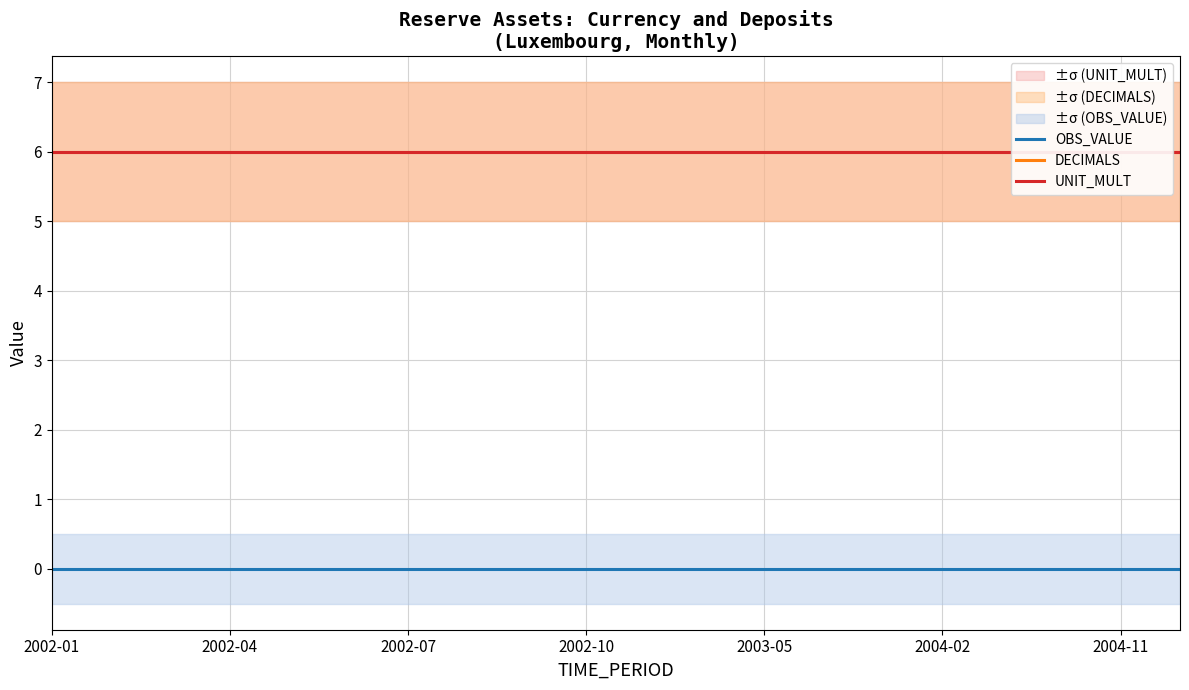

What are all the series names shown in the legend?

OBS_VALUE, DECIMALS, UNIT_MULT